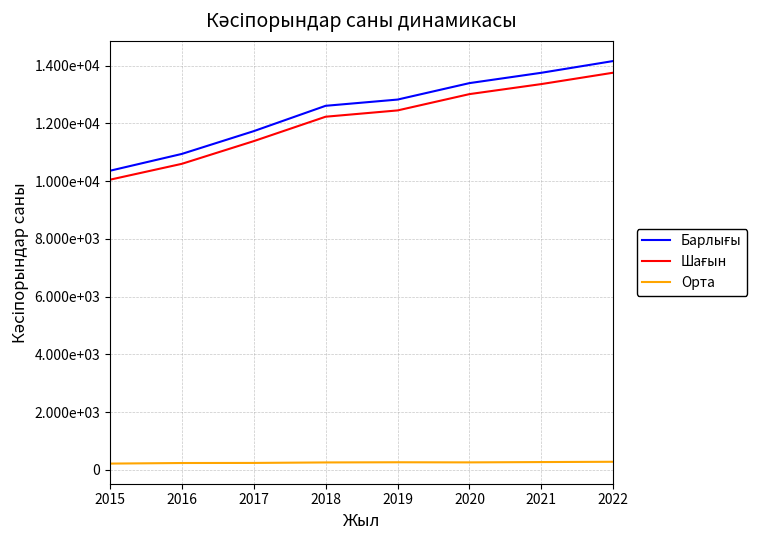

What is the total value across all series at 2016?

21788